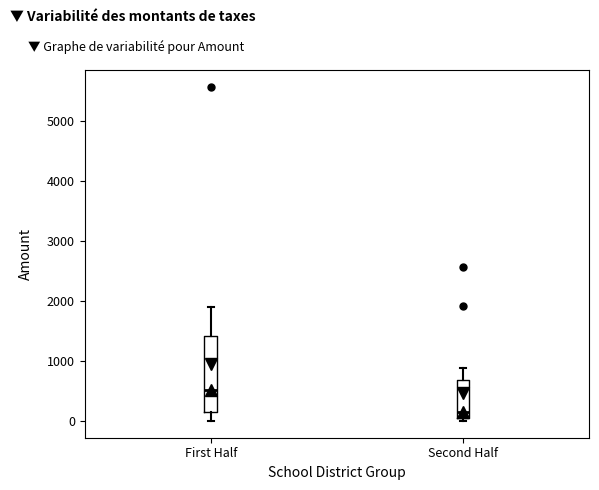

Reading left to right, read every box against the y-axis: the position of its median line, the range the box covers, and the ends of its whiskers. The values are not printed on the chart, so give them approximately, as read against the axis.

First Half: median 500, box 100 to 1400, whiskers 0 to 1900
Second Half: median 200, box 0 to 700, whiskers 0 (just below the box's lower edge) to 900